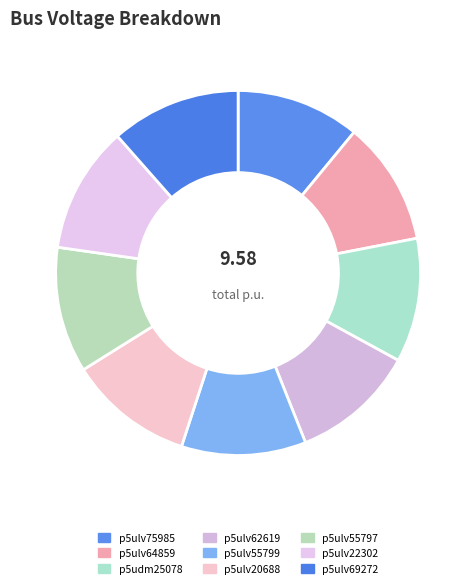

Does p5ulv62619 account for over 50% of the chart?

No